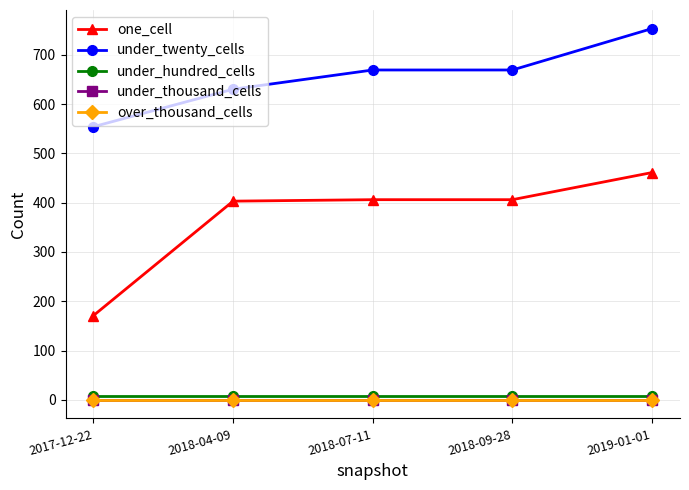

Is this an area chart (filled region under the line)?

No